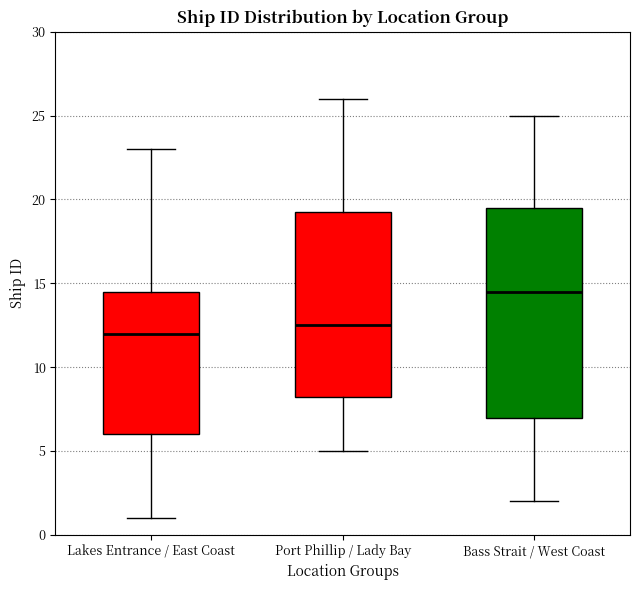

Comparing the boxes themselves (not the whiskers), which one is the tallest?

Bass Strait / West Coast